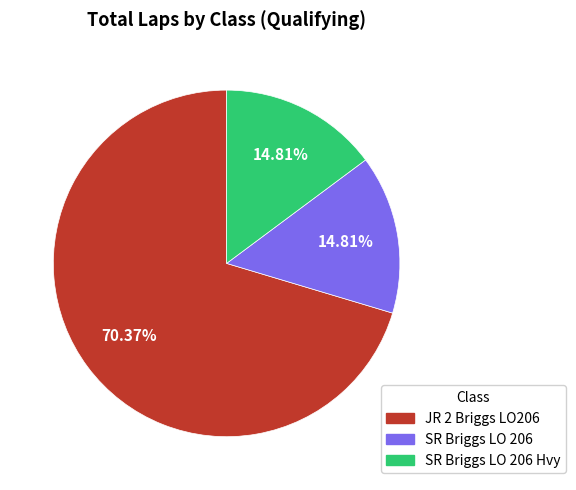

How many segments does this pie chart have?

3